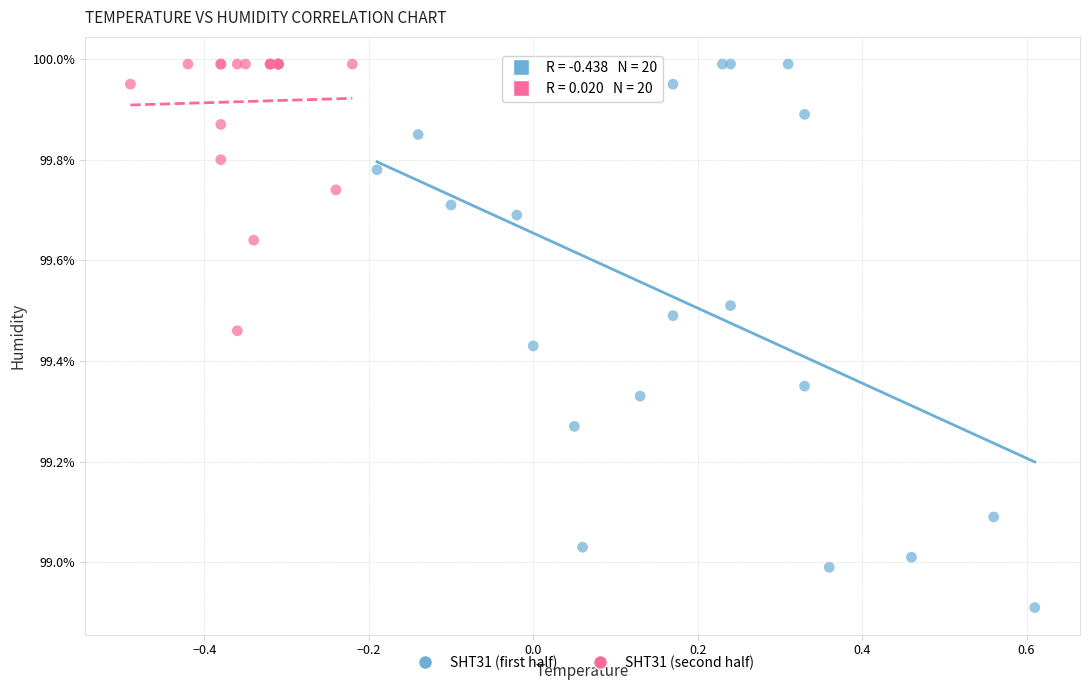

Which series reaches the minimum Y coordinate?

SHT31 (first half)